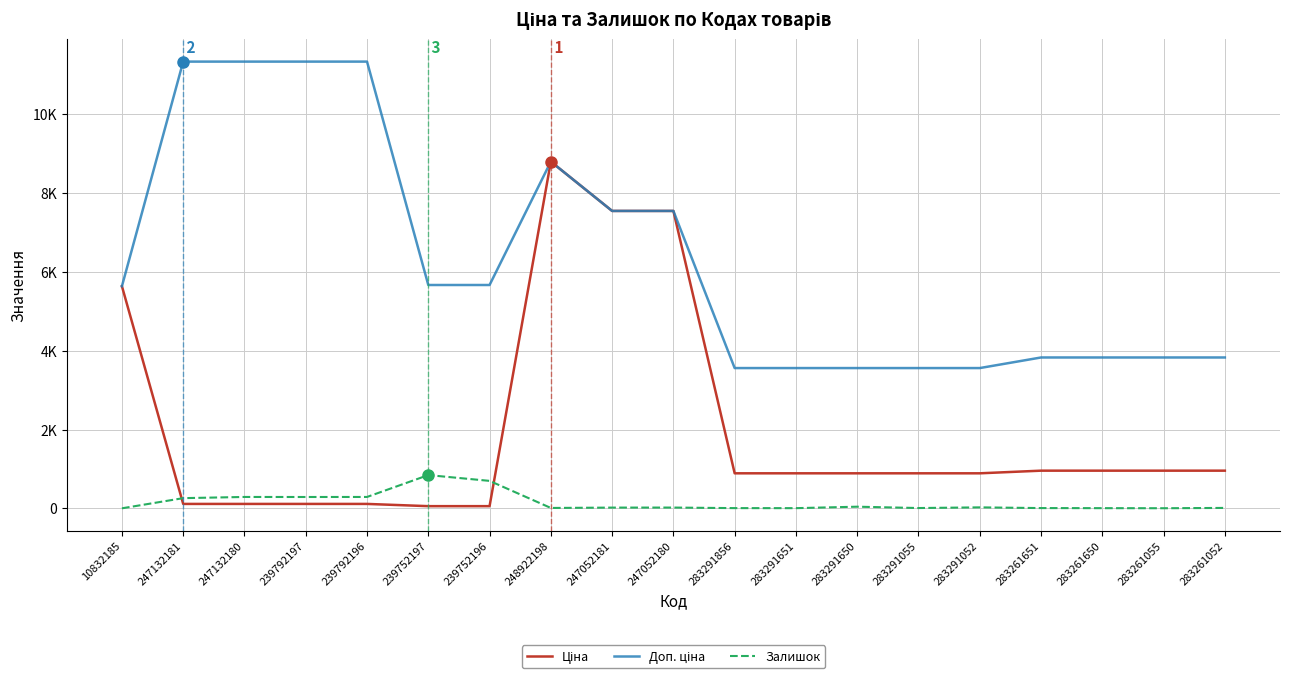

Is this an area chart (filled region under the line)?

No